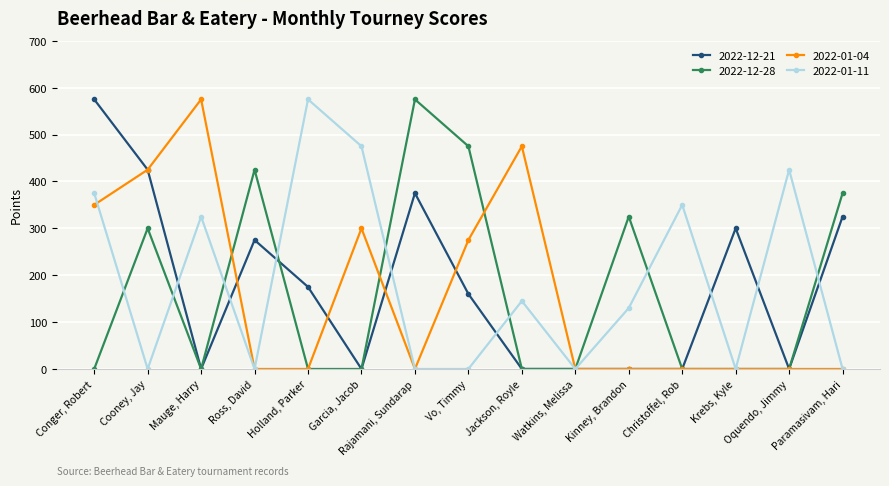

What is the difference between the maximum and minimum values in the 2022-01-11 series?

575